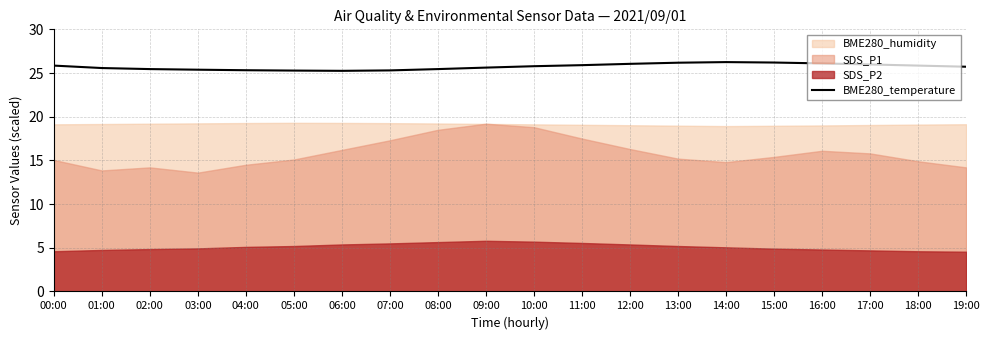

The value of BME280_temperature at 12:00 is 7.5. True or false?

False